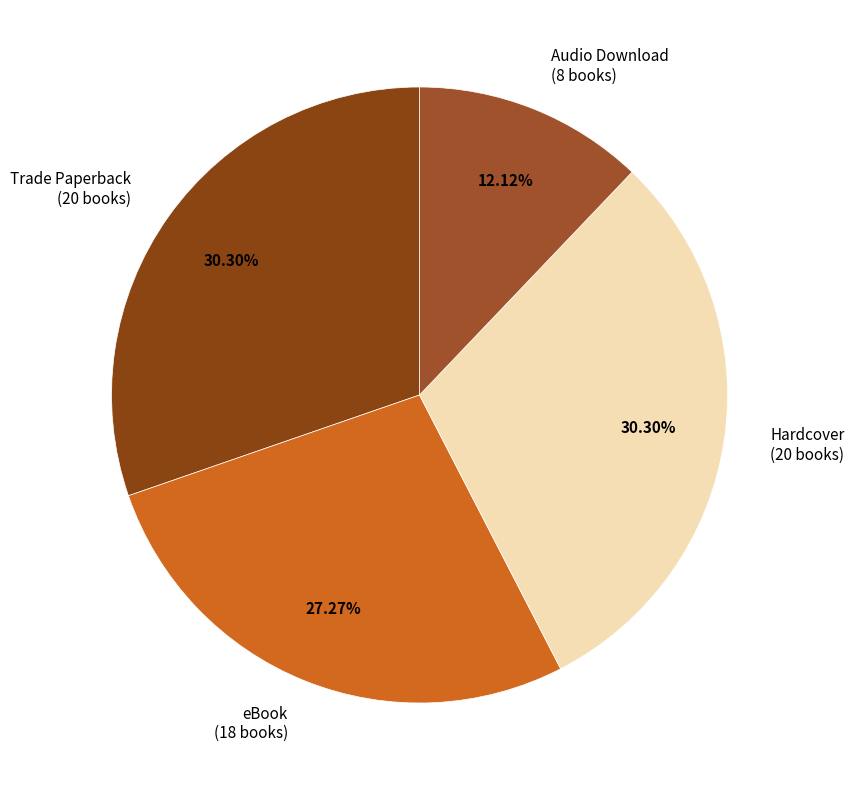

Count the number of slices in the pie.

4